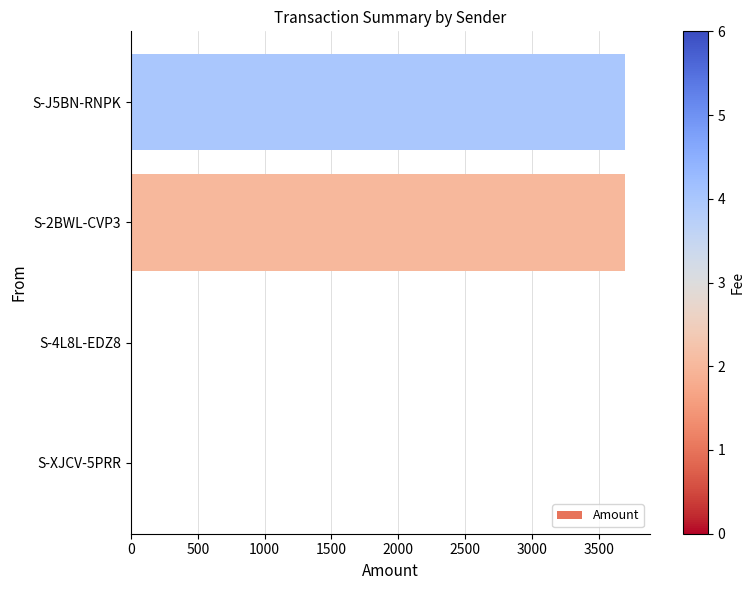

What is the change in value from S-XJCV-5PRR to S-J5BN-RNPK?

+3700